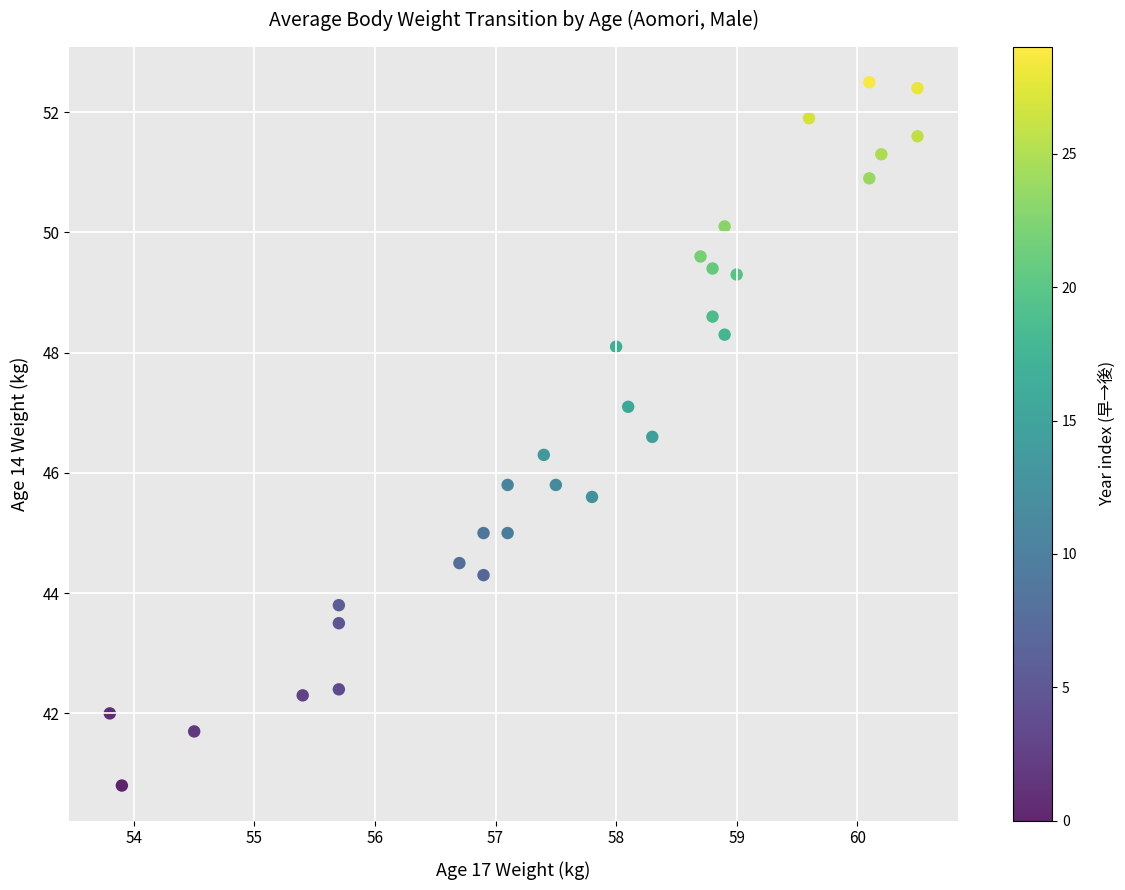

What is the range of X values (max minus min)?

6.7